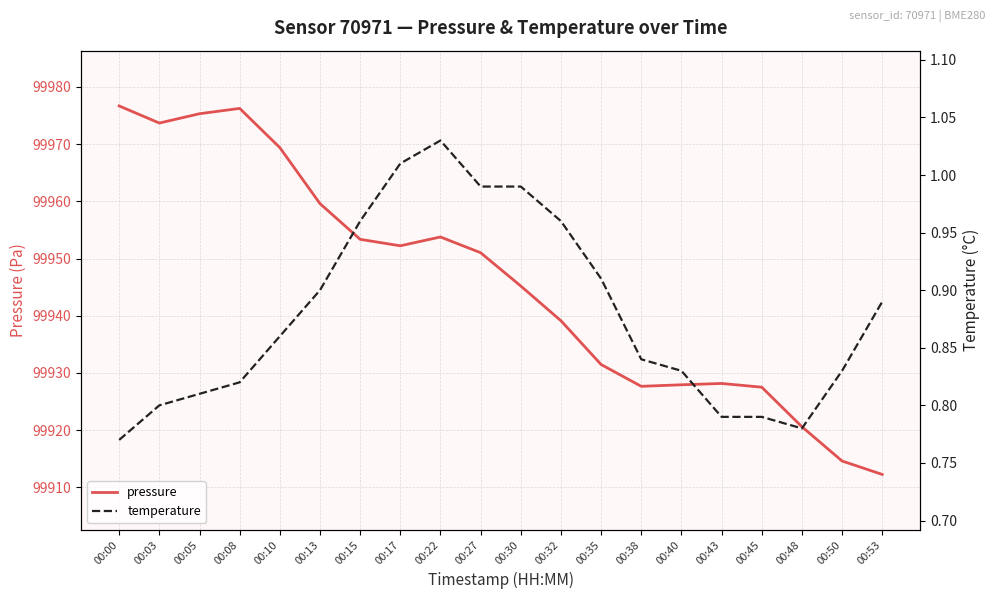

Where is temperature nearest to the value 0?

00:00